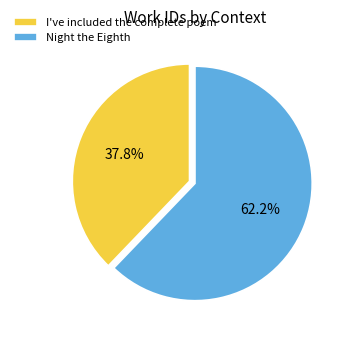

Combined, do Night the Eighth and I've included the complete poem account for over 50%?

Yes